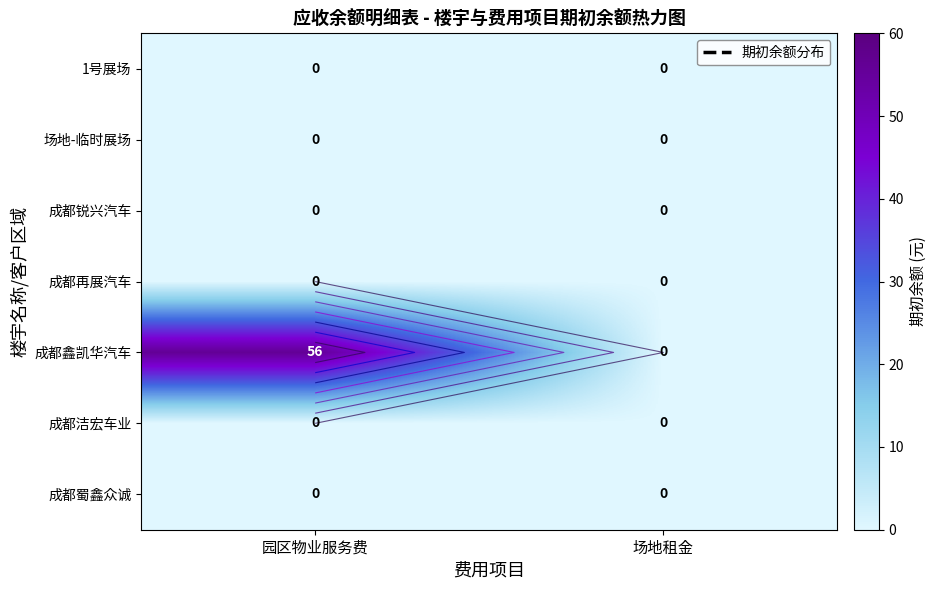

Between 园区物业服务费 and 场地租金, which series saw the biggest shift?

成都鑫凯华汽车